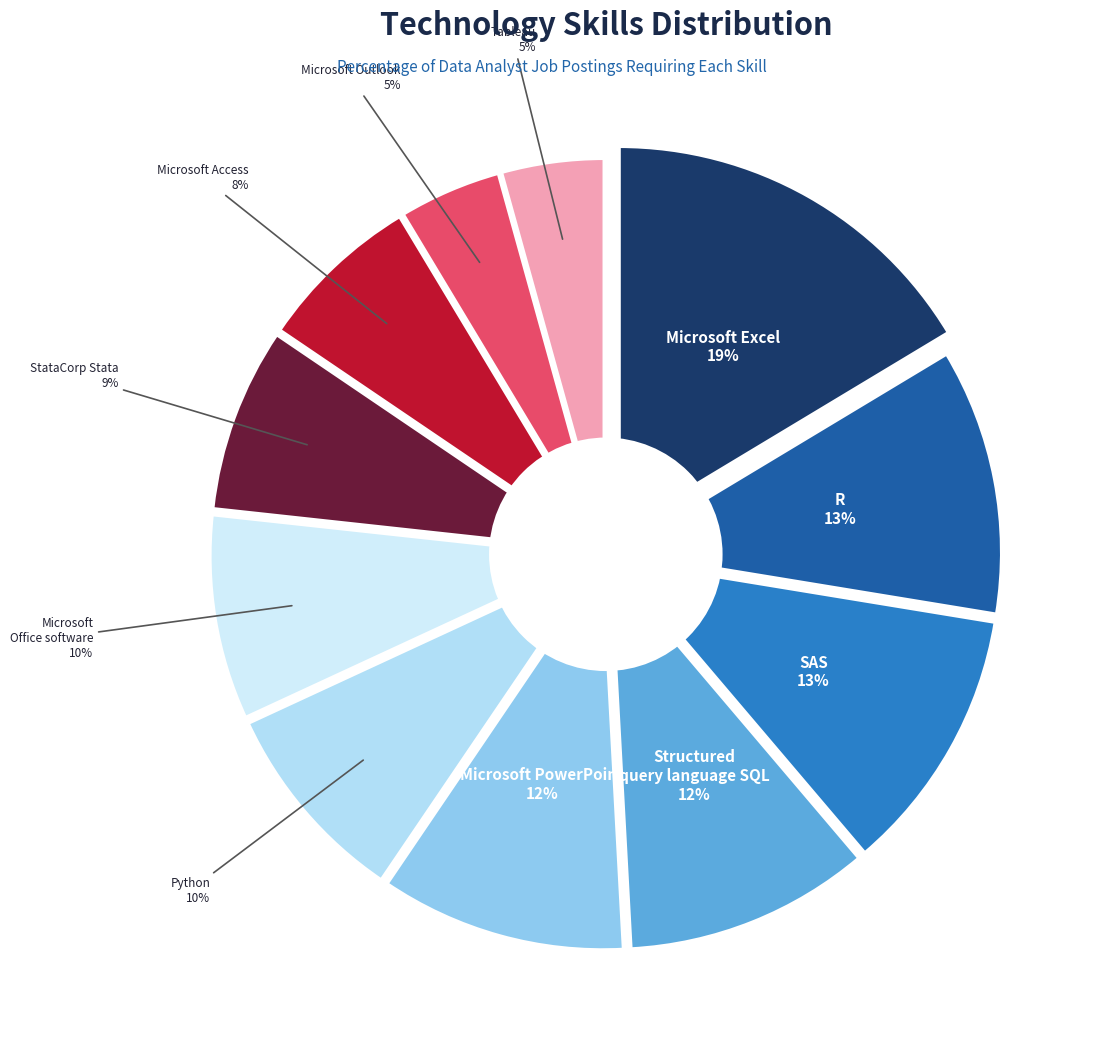

The R slice represents 3% of the pie. True or false?

False